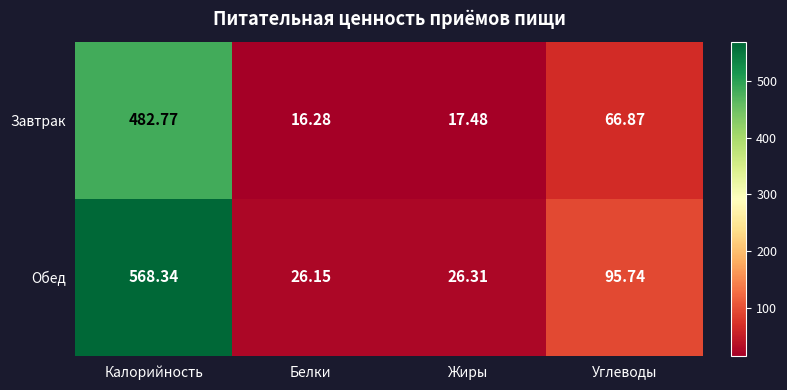

What is the greatest value displayed?

568.3